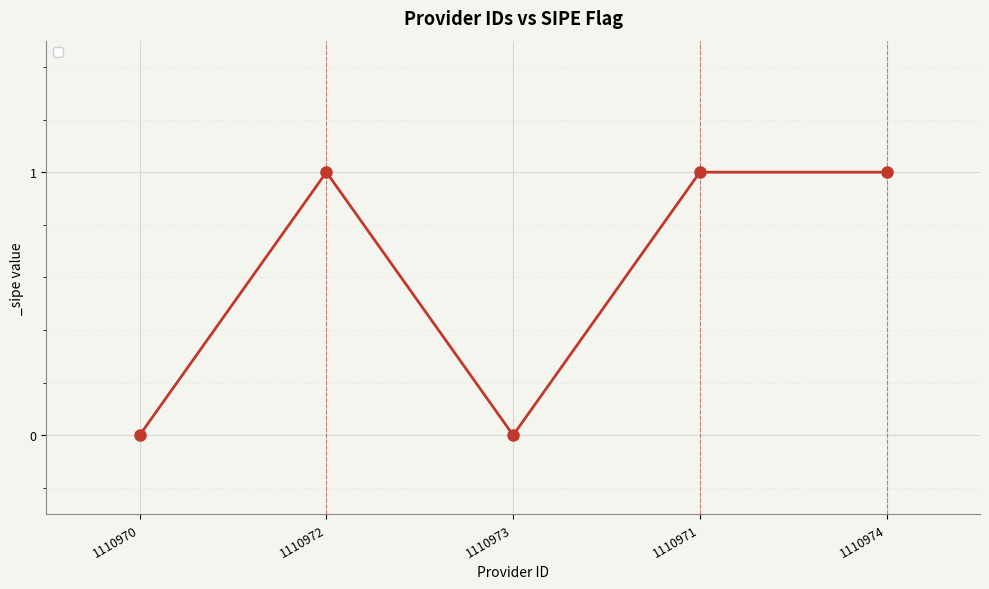

How many data points does each series have?

5